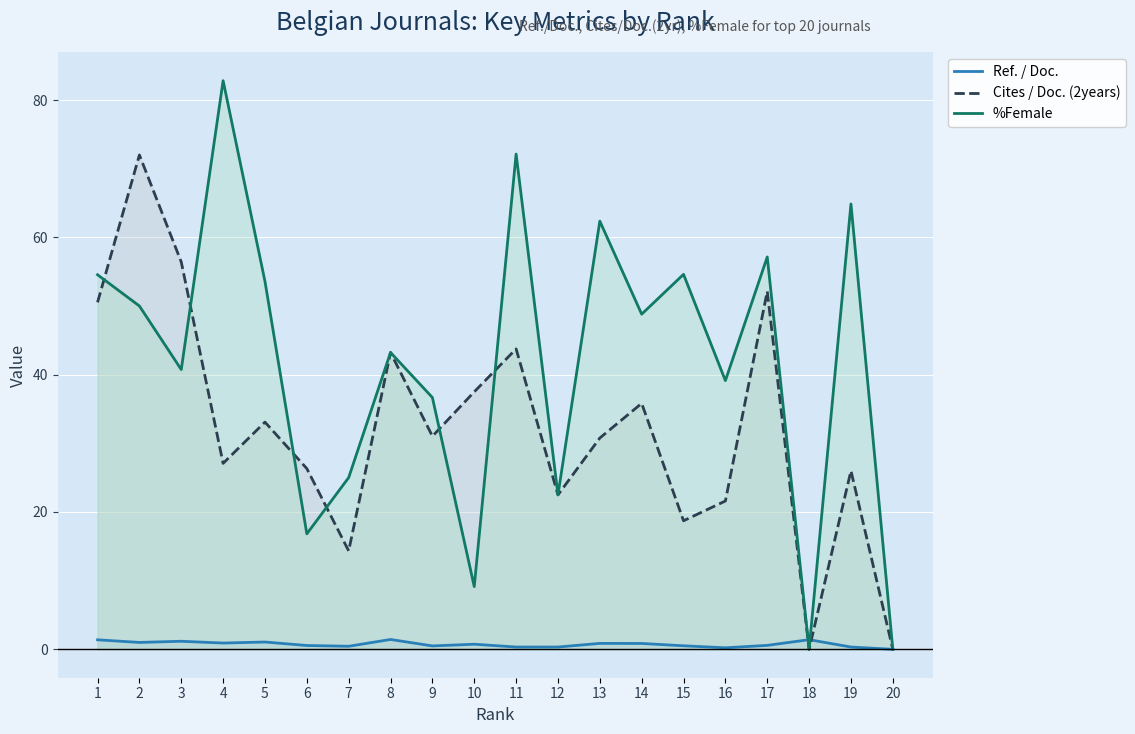

In Cites / Doc. (2years), how many points are higher than both neighbors (excluding endpoints)?

7